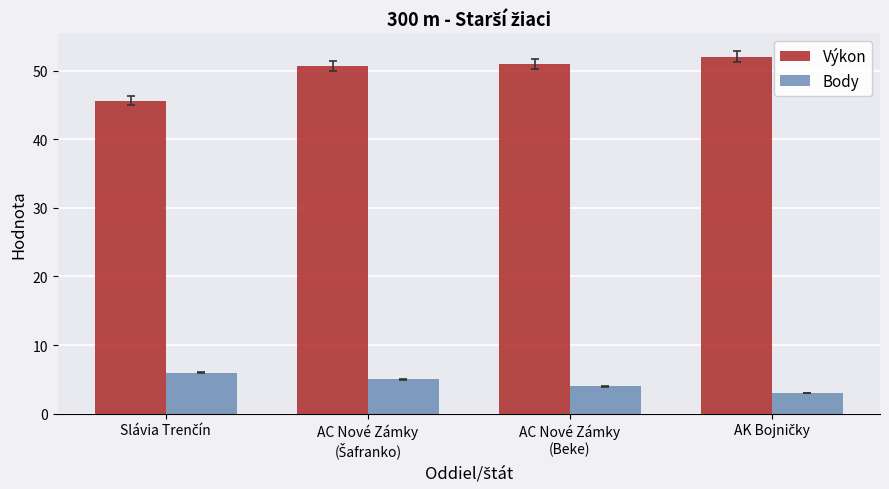

True or false: Výkon has a value of 51.0 at AC Nové Zámky
(Beke).

True